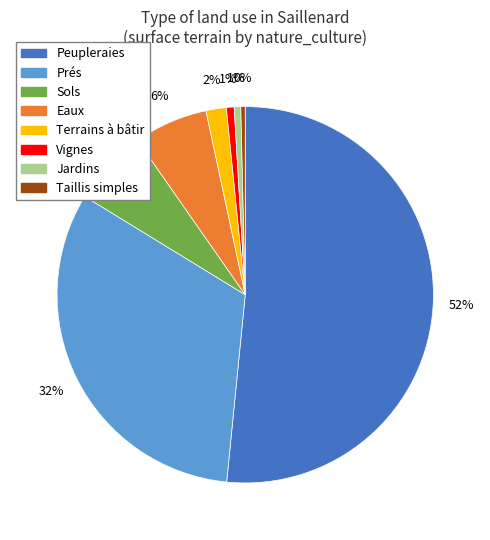

Count the number of slices in the pie.

8